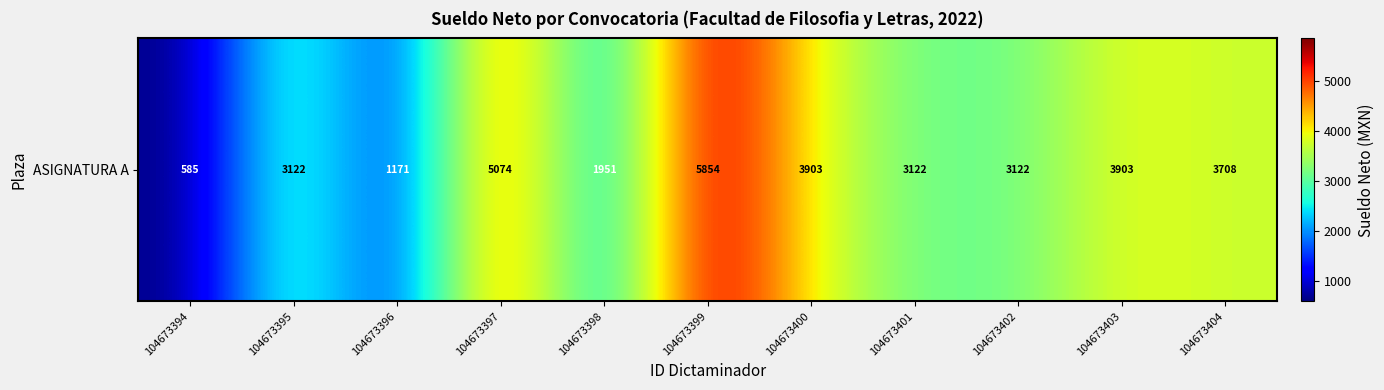

What is the average value?

3228.8